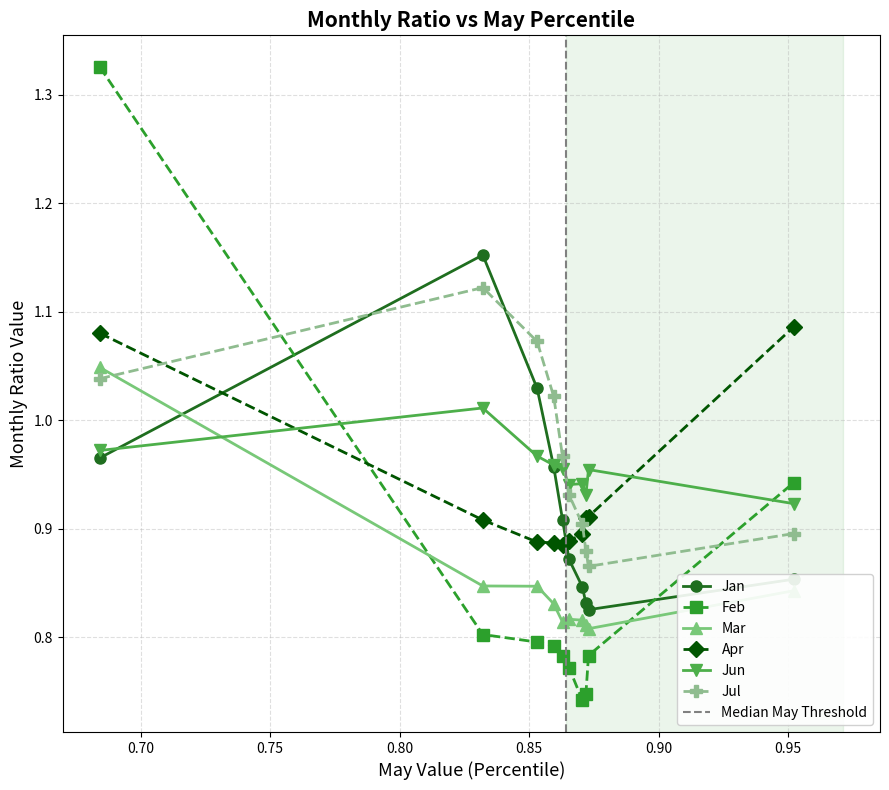

After their last crossing, which series has the higher values: Jun or Mar?

Jun